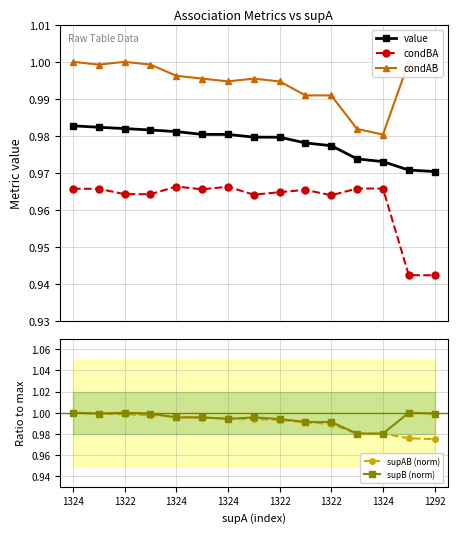

Reading left to right, list all the values displayed in this chart.

value: 1.0	1.0	1.0	1.0	1.0	1.0	1.0	1.0	1.0	1.0	1.0	1.0	1.0	1.0	1.0
condBA: 1.0	1.0	1.0	1.0	1.0	1.0	1.0	1.0	1.0	1.0	1.0	1.0	1.0	0.9	0.9
condAB: 1.0	1.0	1.0	1.0	1.0	1.0	1.0	1.0	1.0	1.0	1.0	1.0	1.0	1.0	1.0
supAB (norm): 1.0	1.0	1.0	1.0	1.0	1.0	1.0	1.0	1.0	1.0	1.0	1.0	1.0	1.0	1.0
supB (norm): 1.0	1.0	1.0	1.0	1.0	1.0	1.0	1.0	1.0	1.0	1.0	1.0	1.0	1.0	1.0